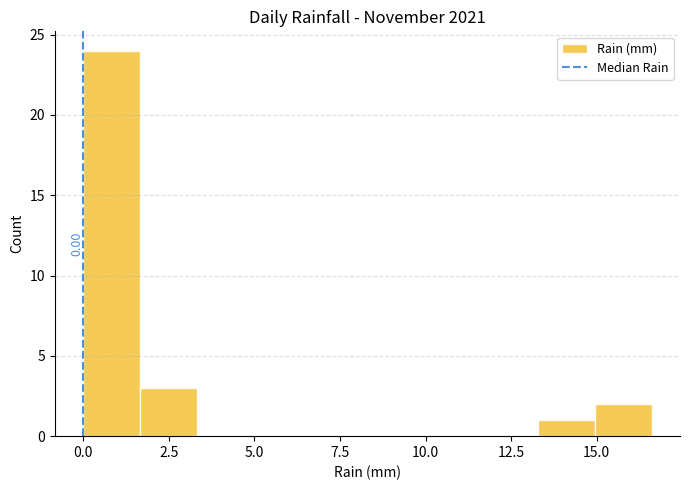

Around what value on the x-axis is the tallest bar? Give the approximate position of its centre, as read against the axis.

1.0